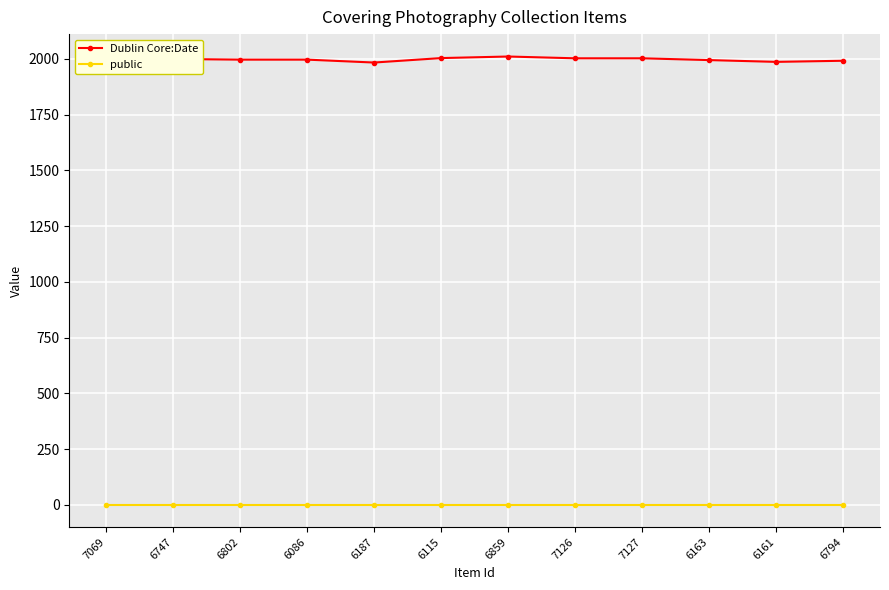

What is the value of the Dublin Core:Date point at the 4th from the left?

1996